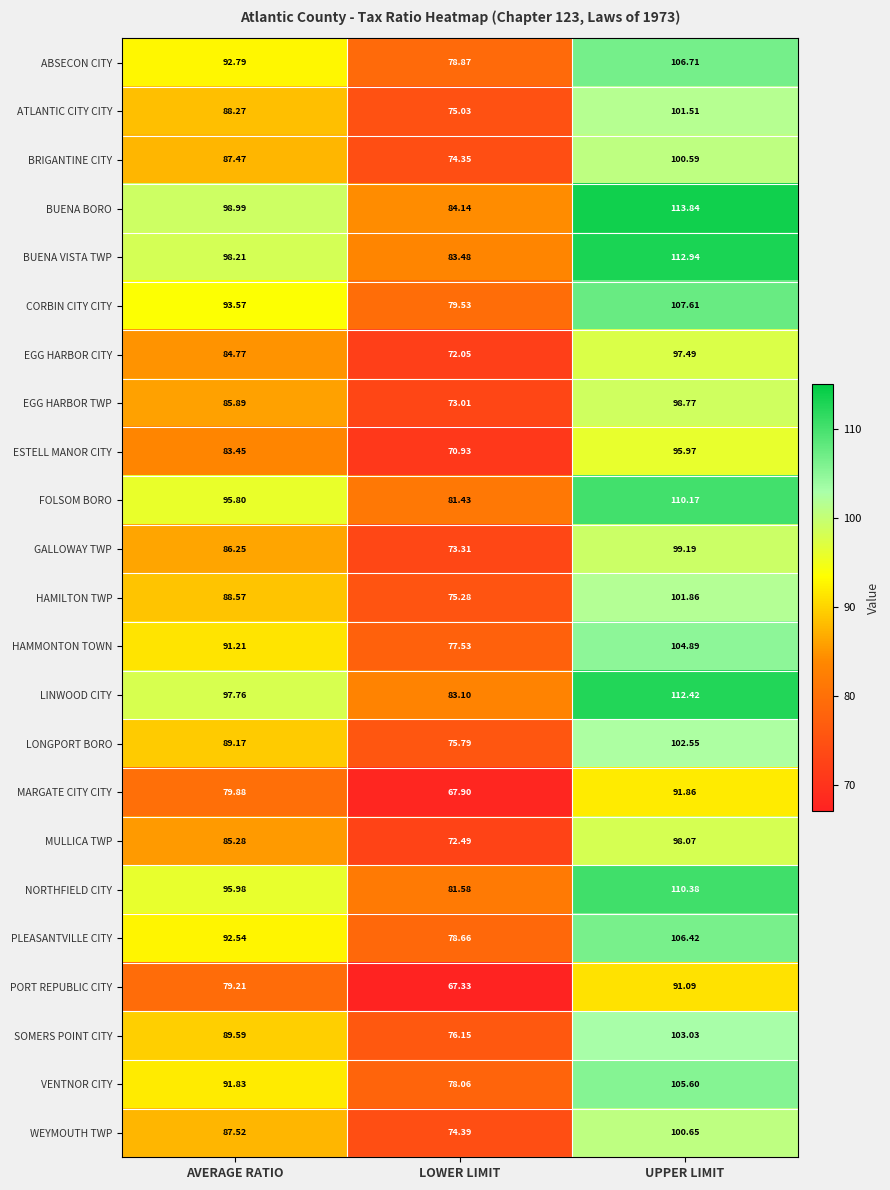

What is the spread (max minus min) of values at LOWER LIMIT?

16.8